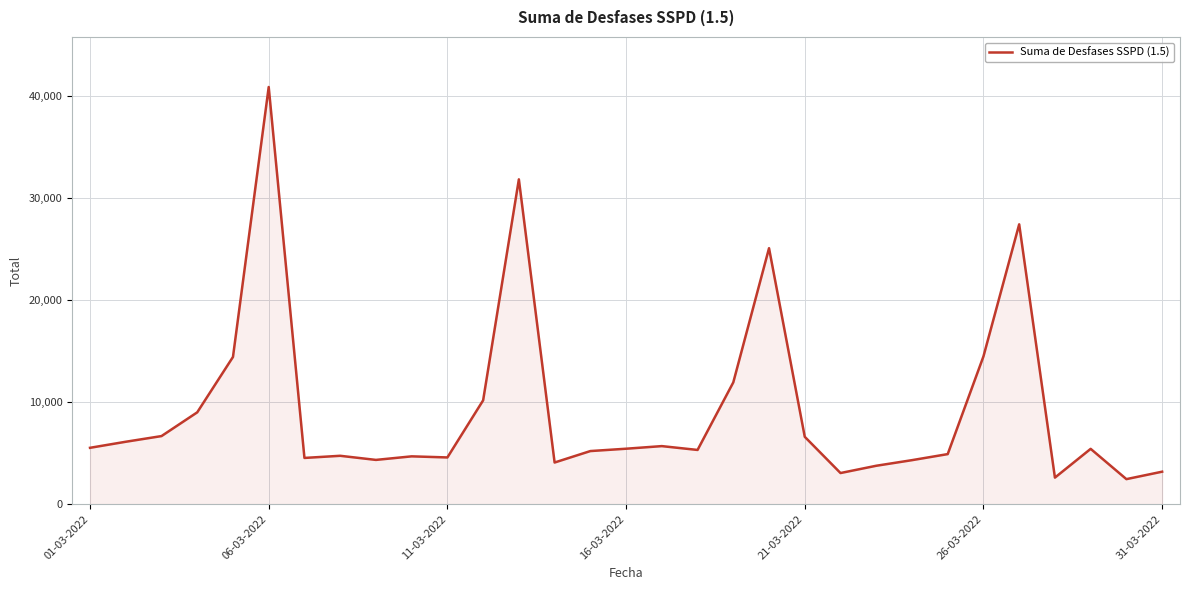

How many lines are shown in the chart?

1